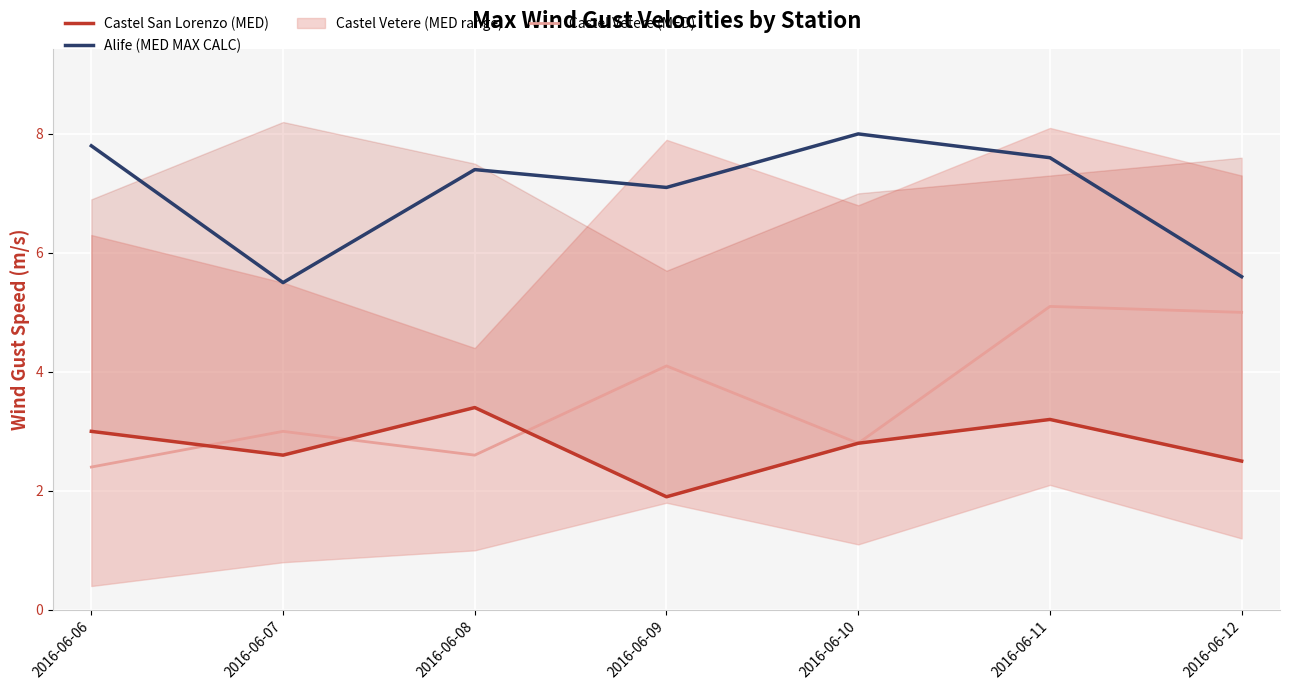

Is the value of Castel Vetere (MED) at 2016-06-08 greater than the value of Alife (MED MAX CALC) at 2016-06-08?

No